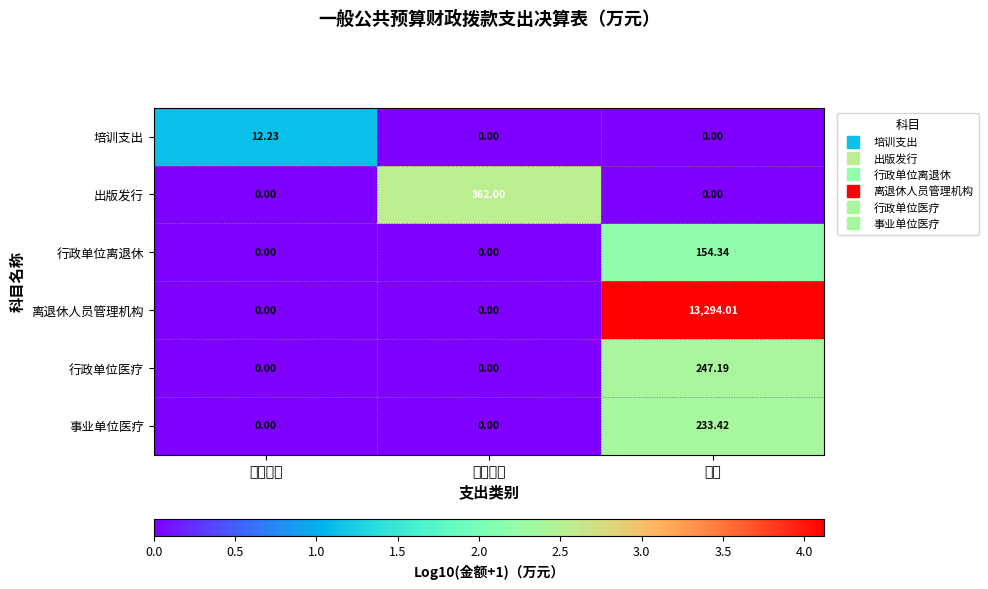

What is the spread (max minus min) of values at 项目支出?

362.0